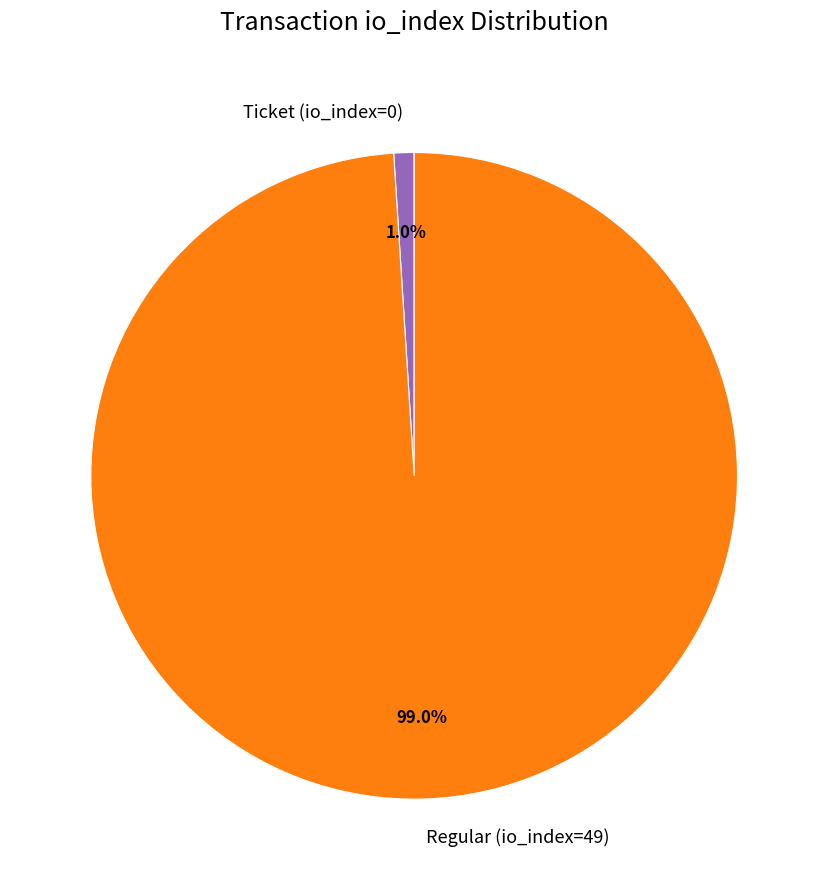

To the nearest percent, what is the combined percentage of Regular (io_index=49) and Ticket (io_index=0)?

100%